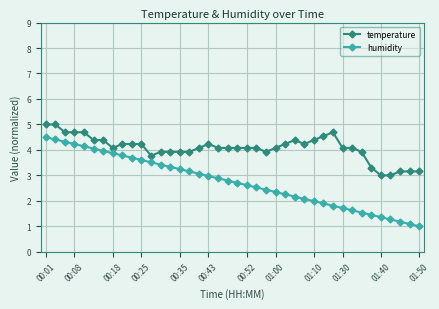

Rank the series by their maximum value, from lowest to highest.

humidity, temperature